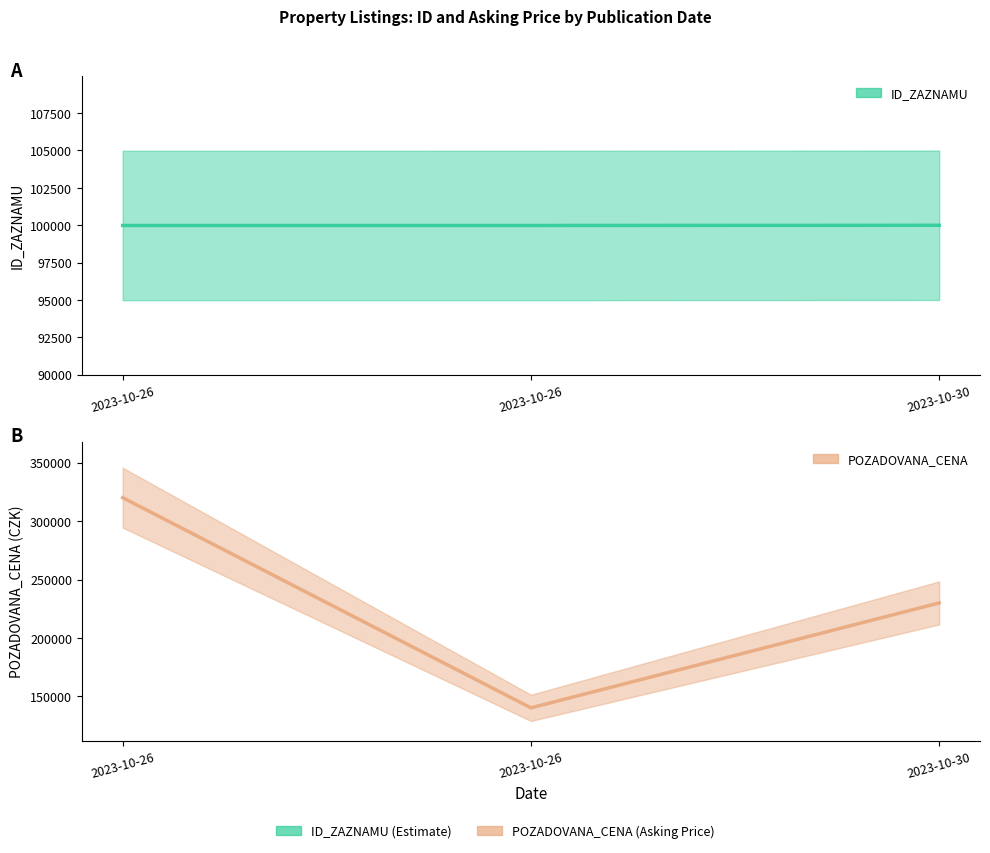

Which has a higher value, 2023-10-26 or 2023-10-26?

2023-10-26